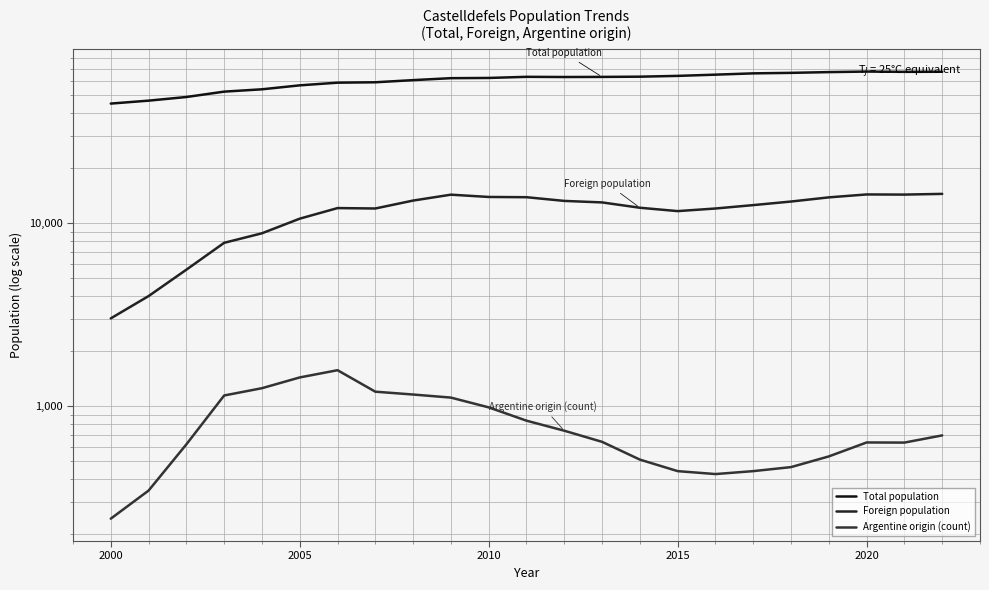

True or false: Total population and Foreign population intersect in this chart.

False